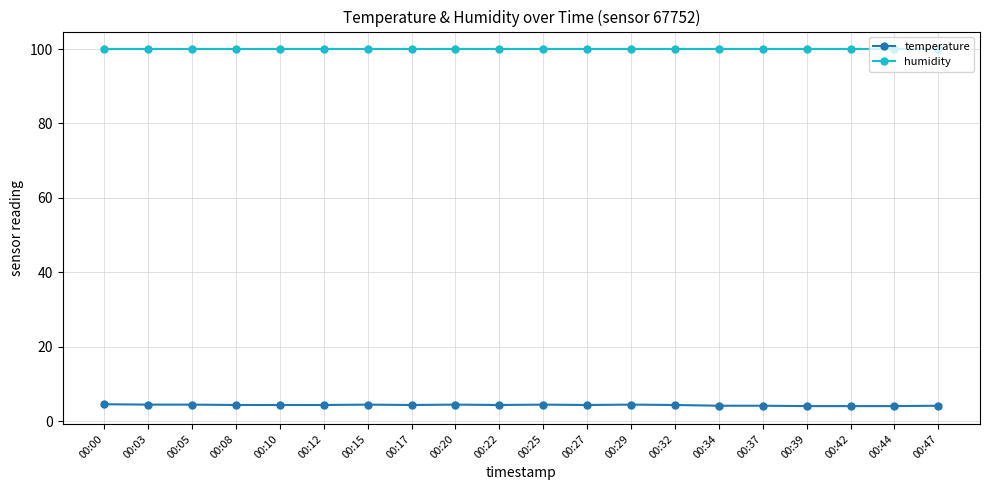

What is the greatest value displayed?

99.9